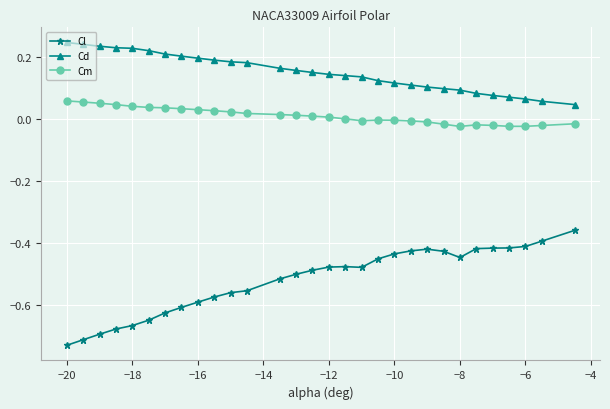

What are all the series names shown in the legend?

Cl, Cd, Cm